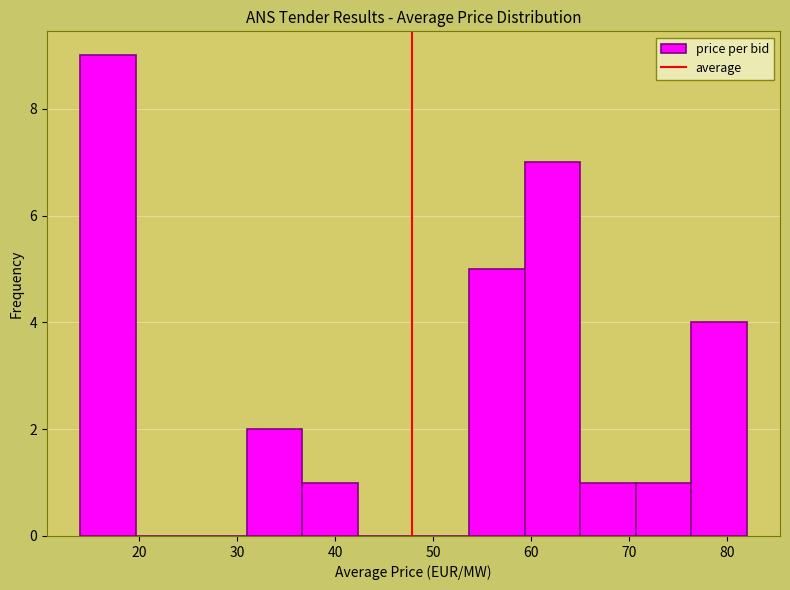

What is the height of the bar covering 31 to 37 on the x-axis? Neither the bar edges nor the heights are printed on the chart, so give them approximately, as read against the axes.

2